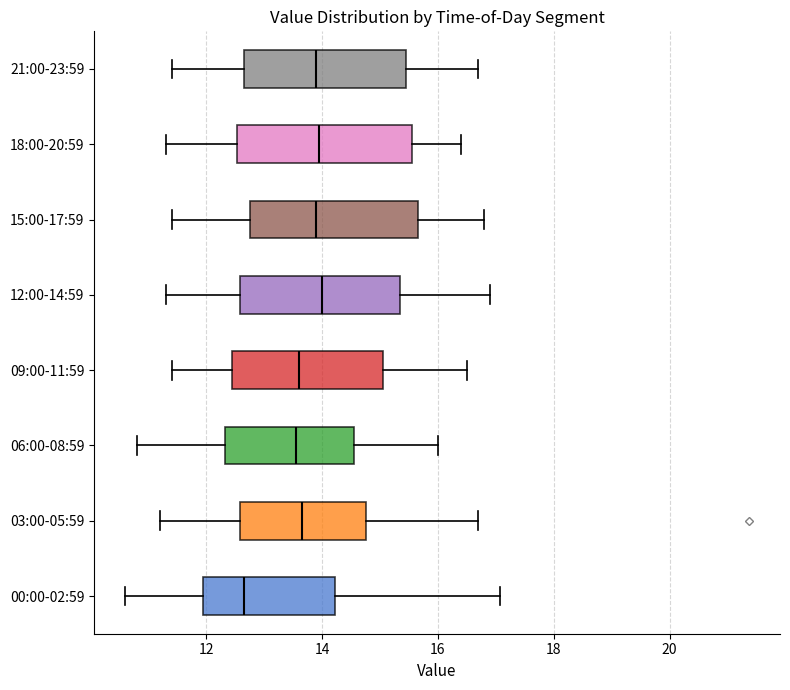

Which box's median line is the furthest to the left?

00:00-02:59